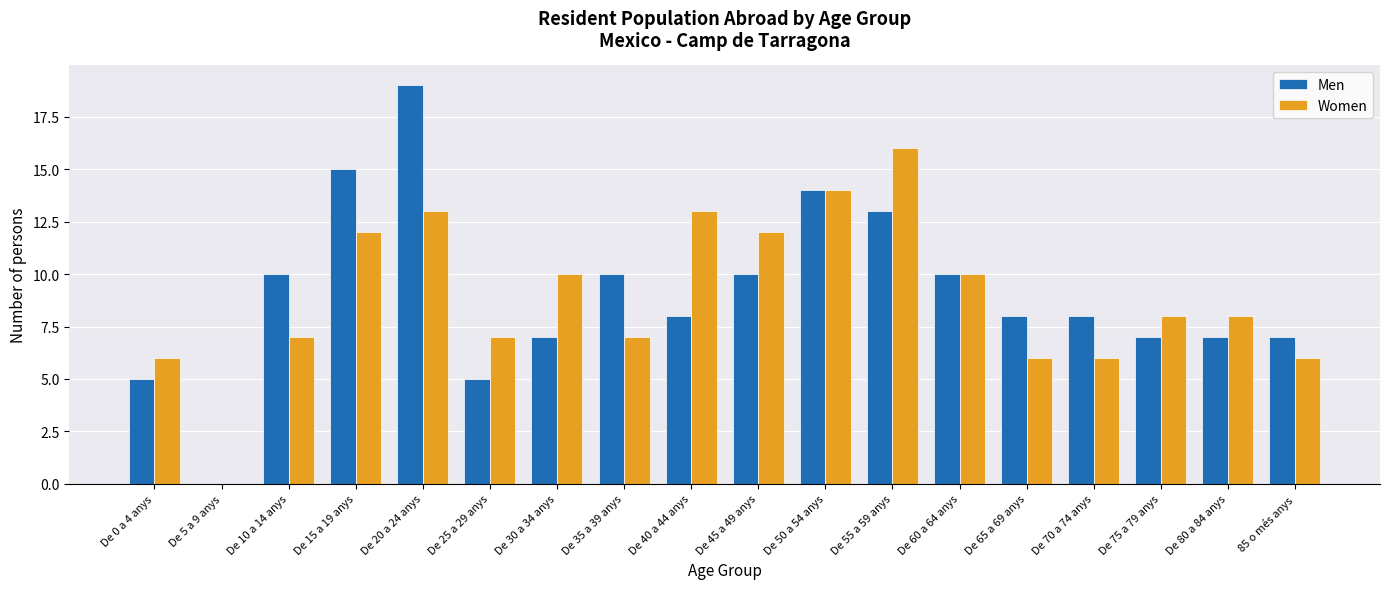

What is the sum of all Men values?

163